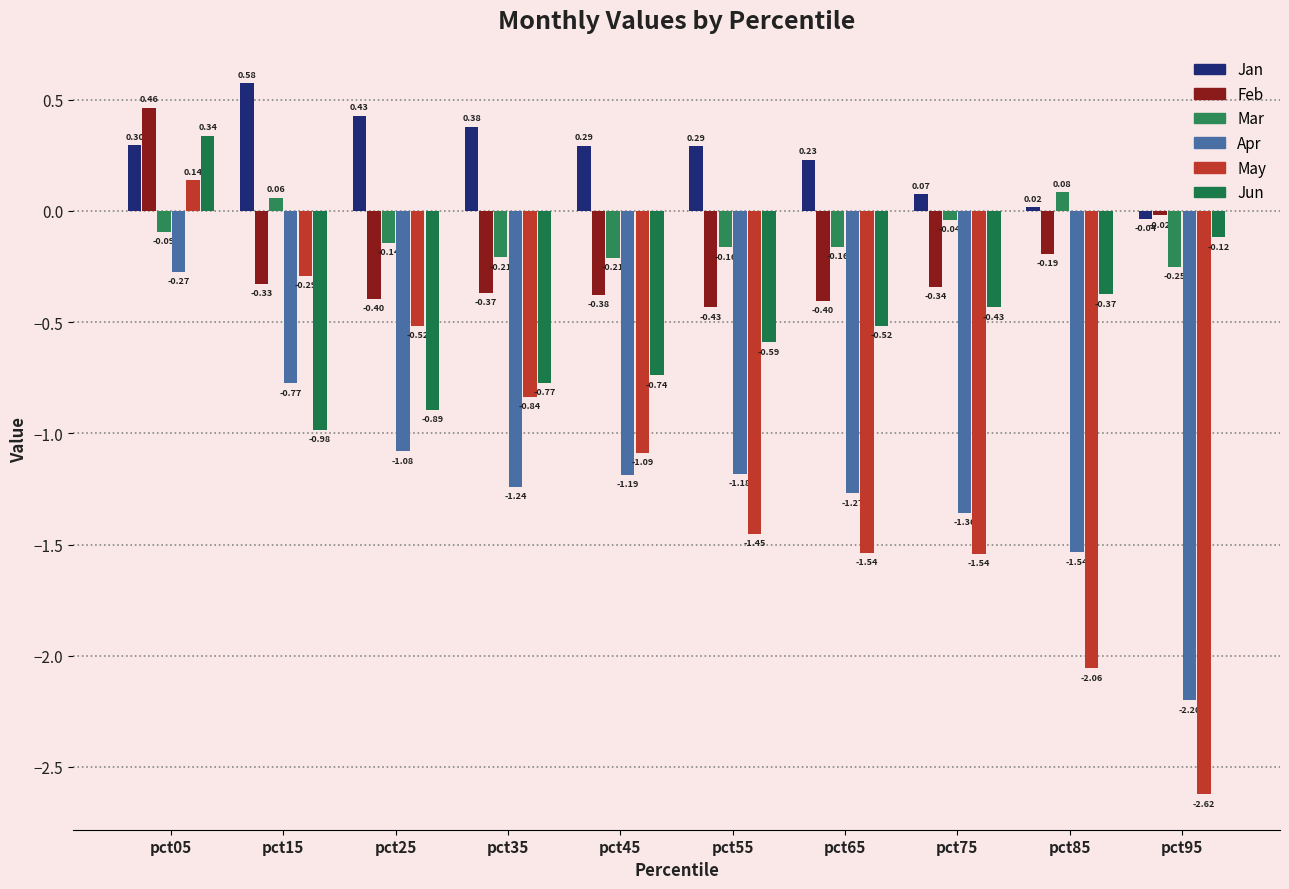

What is the value of the Jun bar at the 3rd from the left?

-0.9